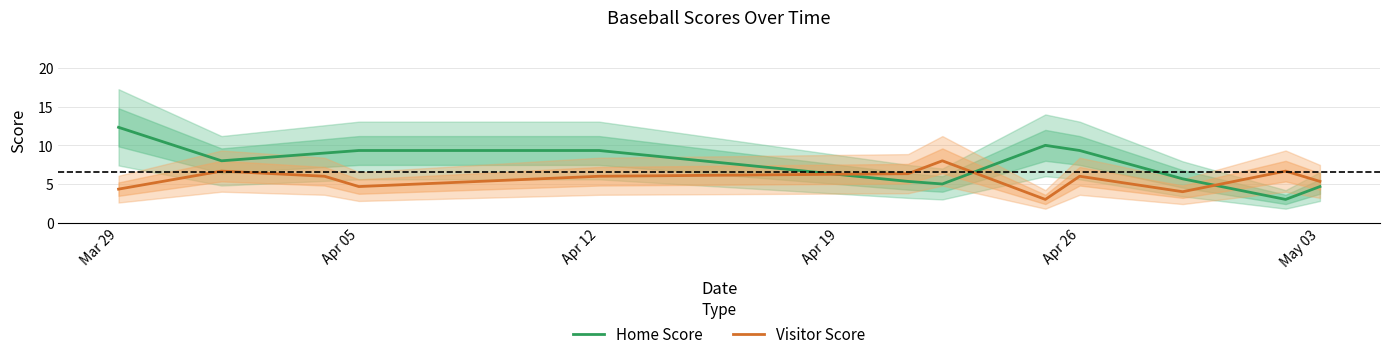

Which series has the widest spread of values?

Home Score